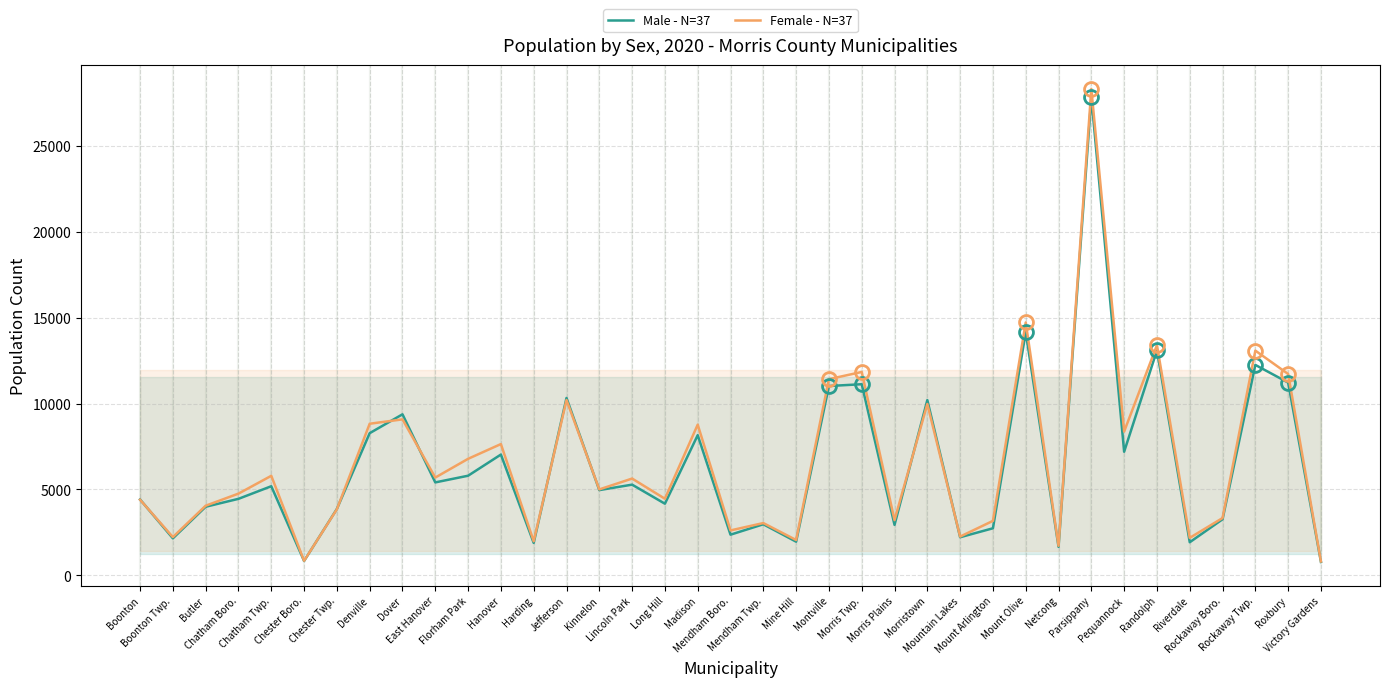

What is the label of the 33rd point from the right?

Chatham Twp.